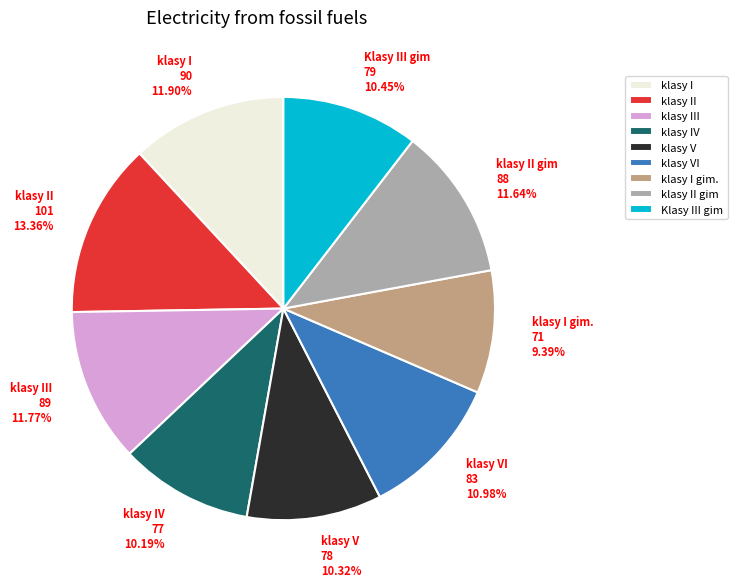

Do klasy I gim. and klasy III together represent more than half of the pie?

No